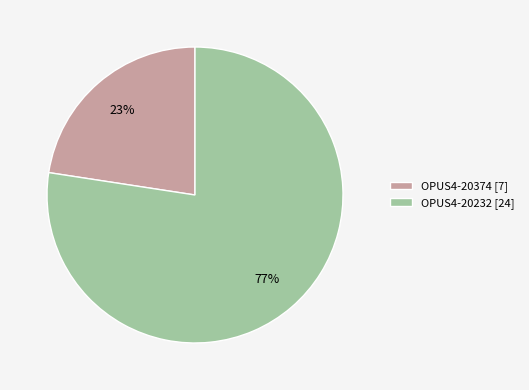

Which slice is the largest?

OPUS4-20232